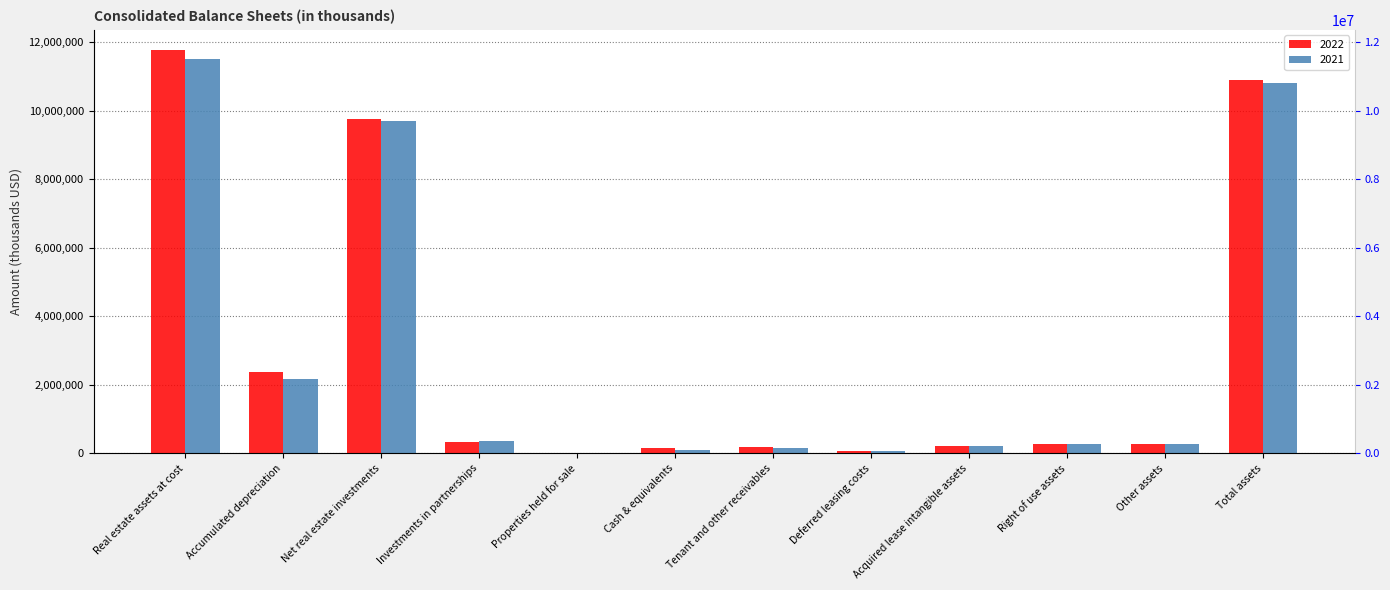

What is the difference between the maximum and minimum values in the 2021 series?

11470007